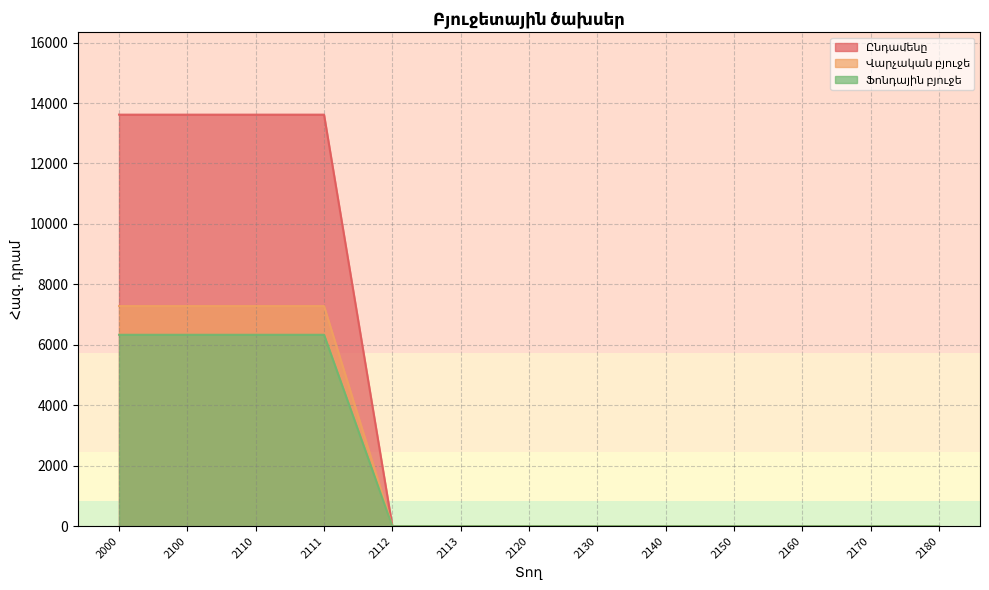

True or false: Ընդամենը has more than 1 points higher than both neighbors.

False